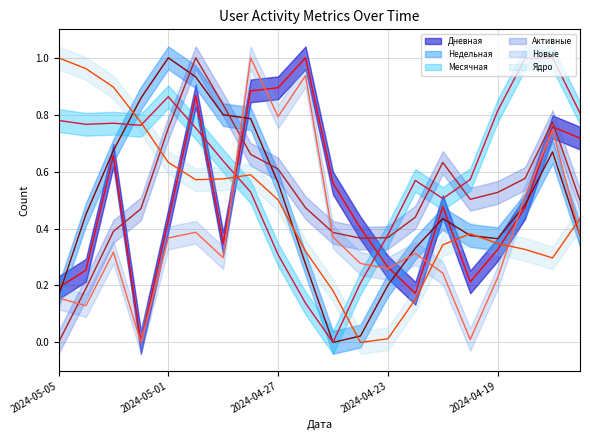

How many series are shown in this chart?

6